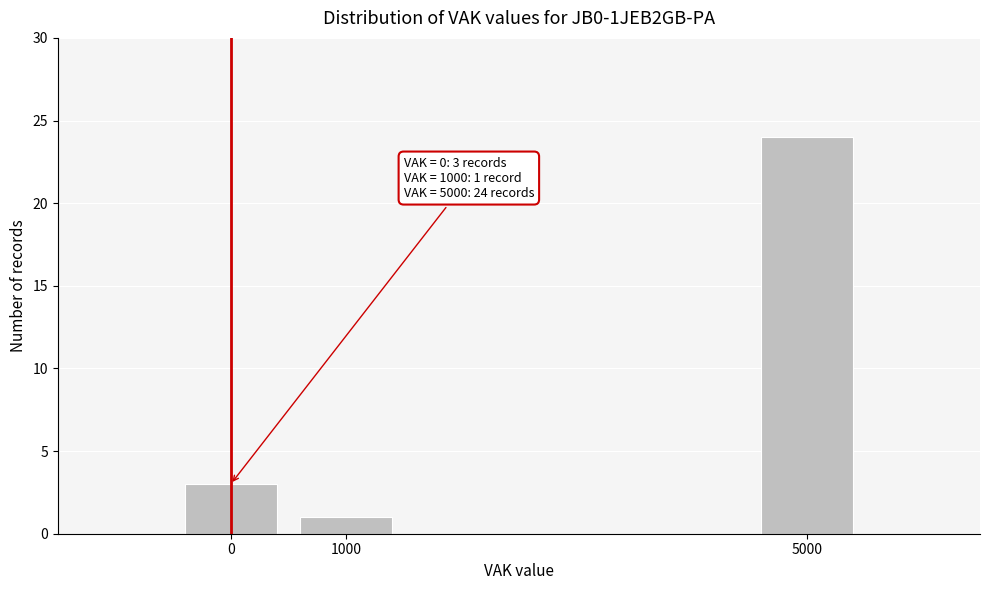

Reading left to right, list all the values displayed in this chart.

0=3	1000=1	5000=24